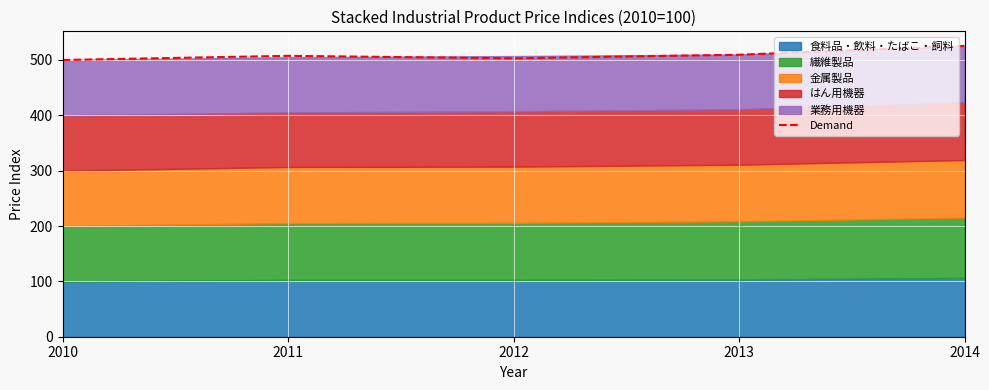

At which category does the chart reach its peak across all series?

2014